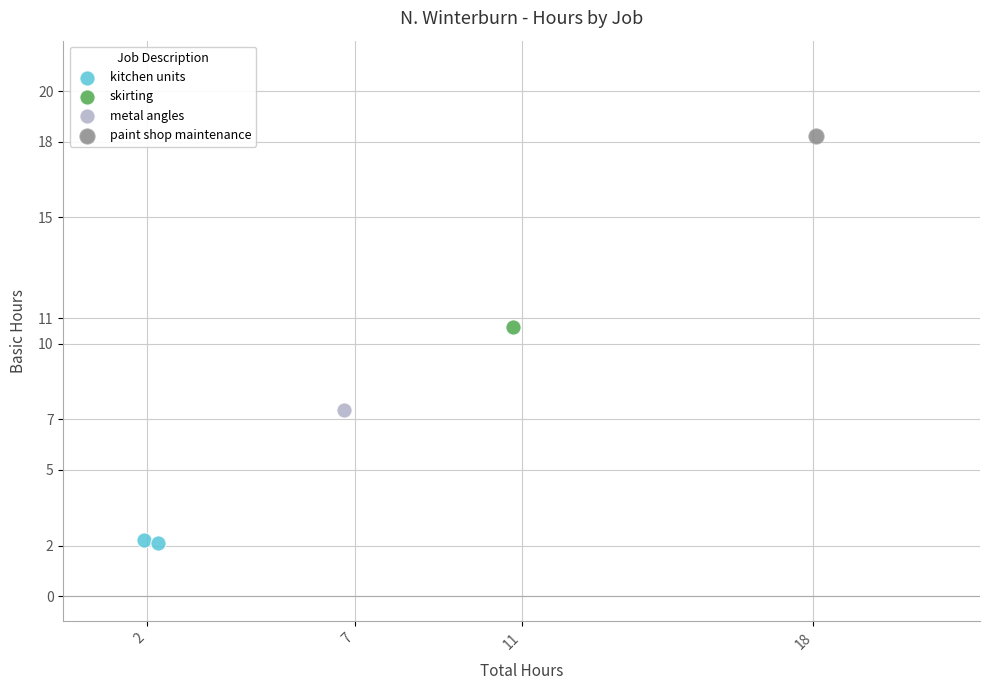

What are all the series names shown in the legend?

kitchen units, skirting, metal angles, paint shop maintenance